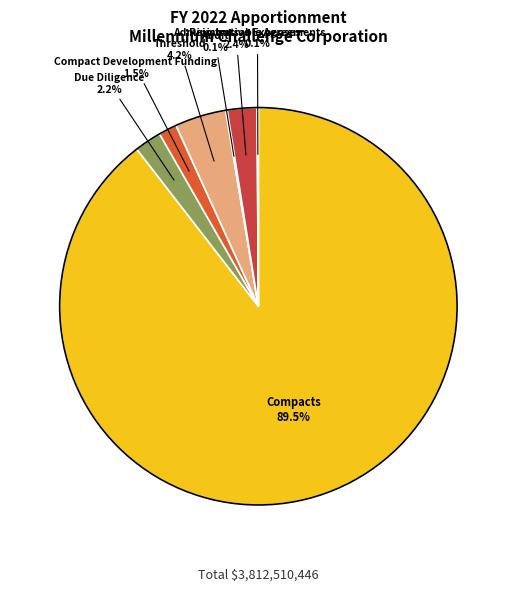

Approximately how many times larger is the value at Administrative Expenses compared to Compact Development Funding?

1.6